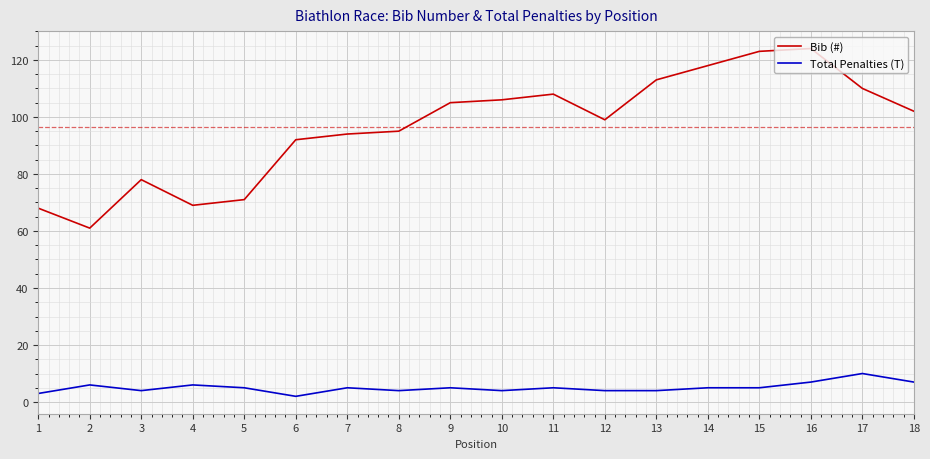

List the series in order of their overall mean, highest first.

Bib (#), Total Penalties (T)